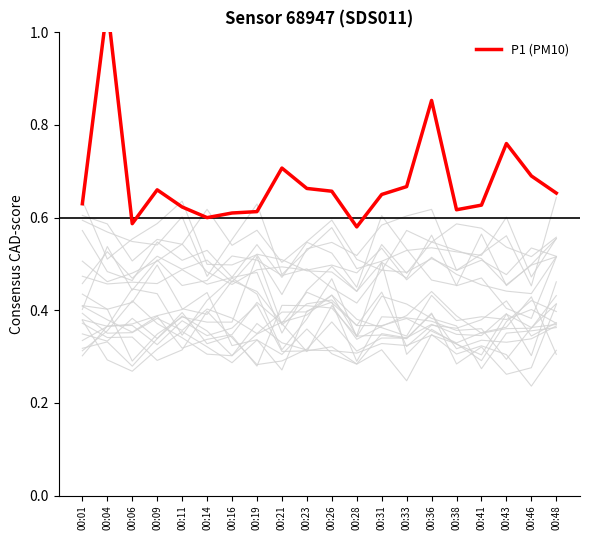

Reading right to left, extract all data points from this chart.

00:48=0.7	00:46=0.7	00:43=0.8	00:41=0.6	00:38=0.6	00:36=0.9	00:33=0.7	00:31=0.7	00:28=0.6	00:26=0.7	00:23=0.7	00:21=0.7	00:19=0.6	00:16=0.6	00:14=0.6	00:11=0.6	00:09=0.7	00:06=0.6	00:04=1.1	00:01=0.6